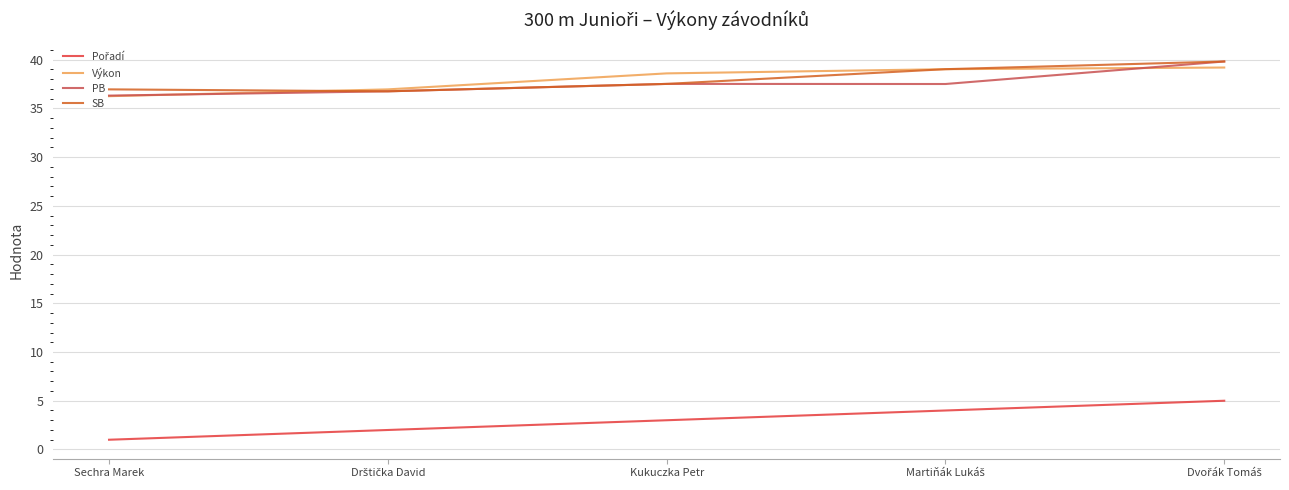

True or false: PB has more than 2 points higher than both neighbors.

False